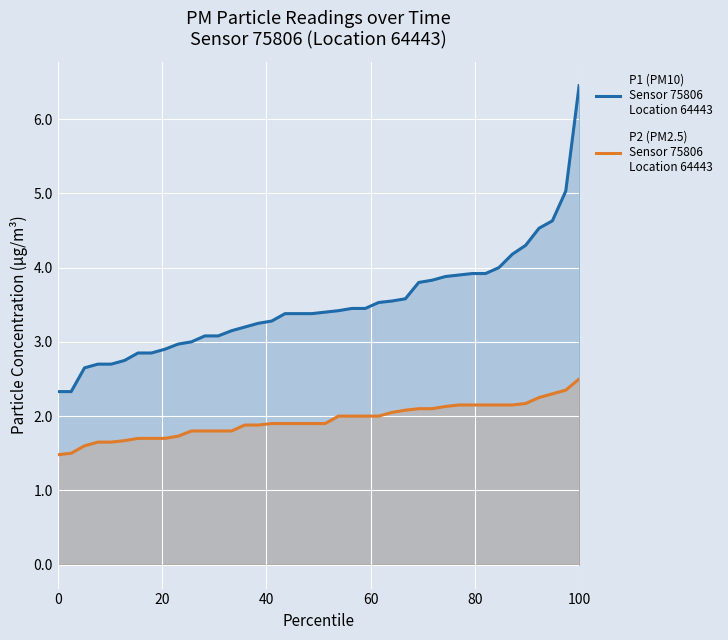

What is the average value of the P2 (PM2.5)
Sensor 75806
Location 64443 series?

1.9